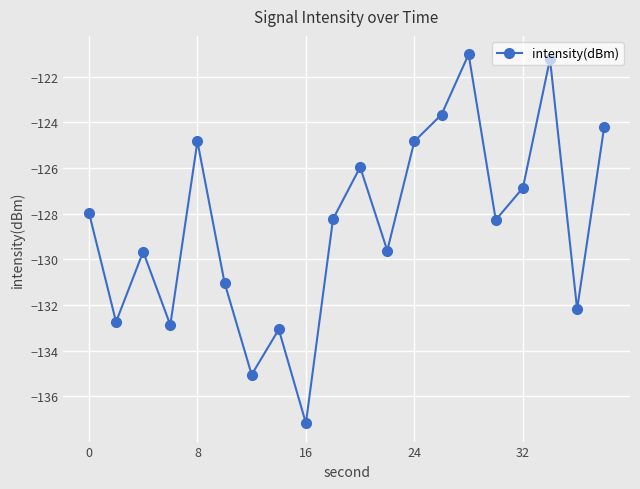

What is the maximum value shown in the chart?

-121.0